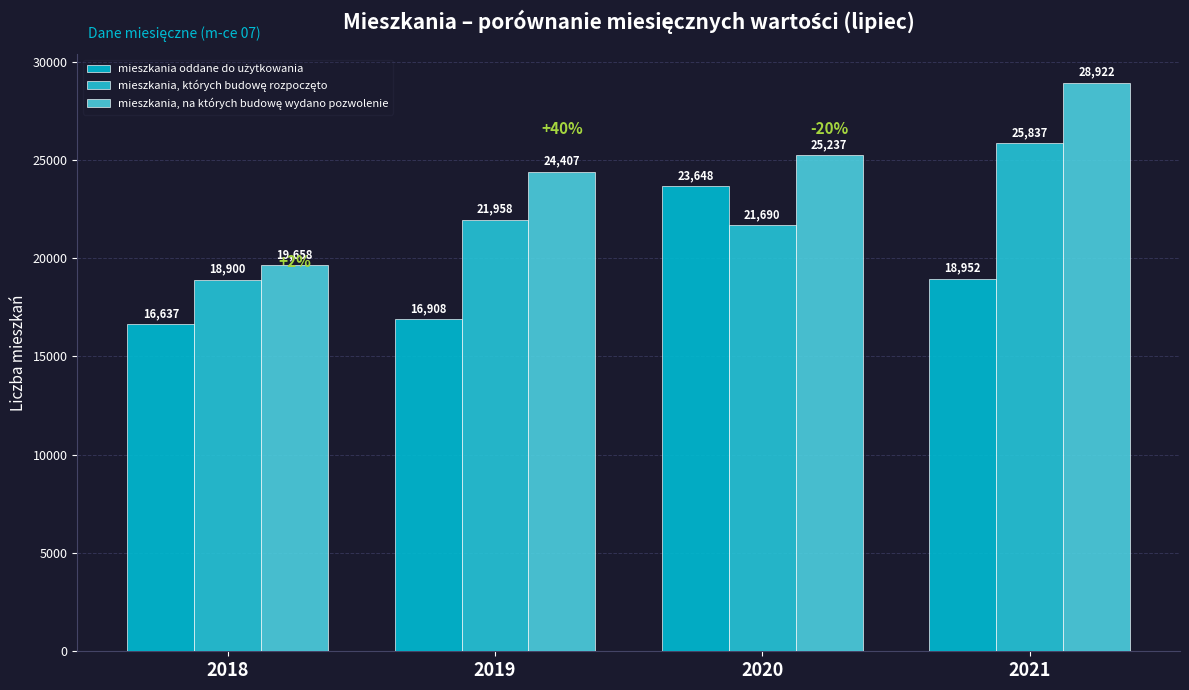

How many bars are there in each group?

3